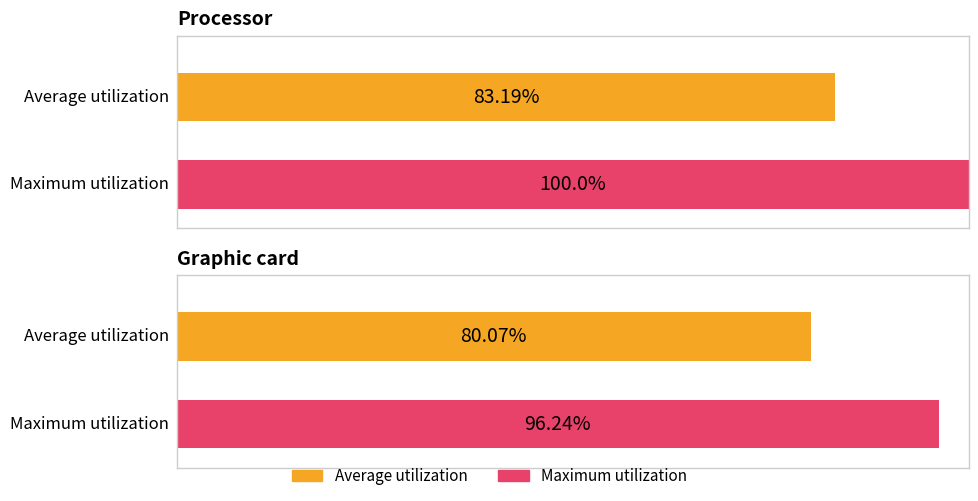

Does the chart contain stacked bars?

No